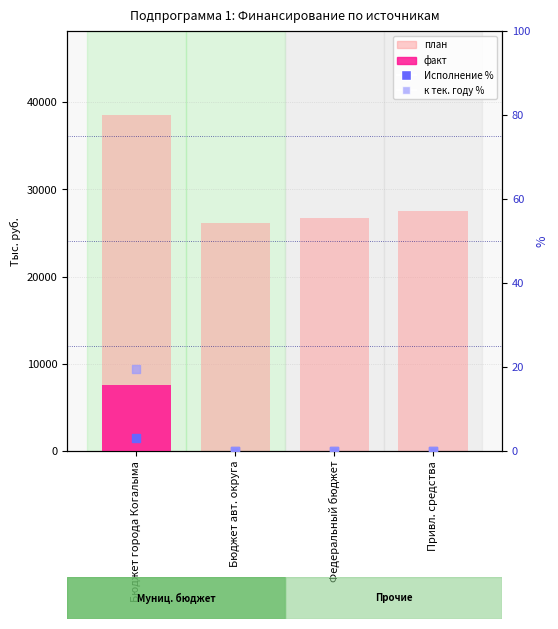

Which series has the largest Y range (max minus min)?

план